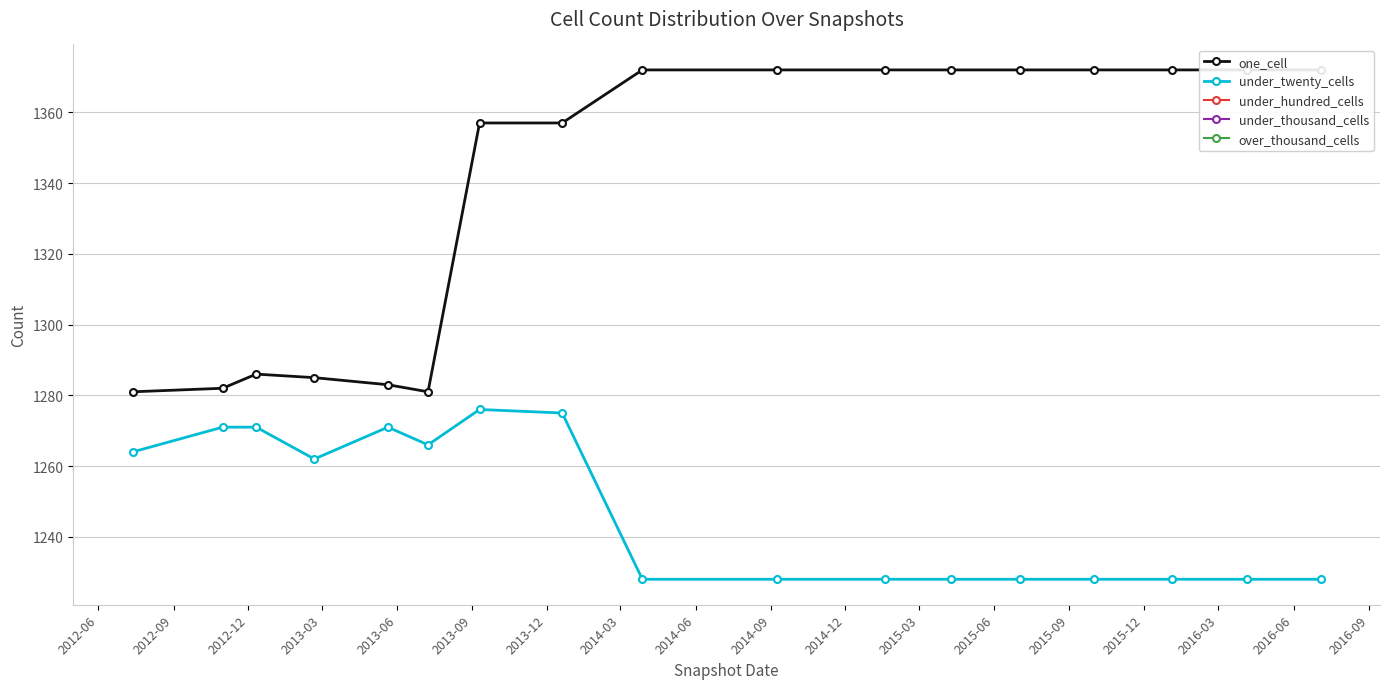

What is the minimum value for under_twenty_cells?

1228